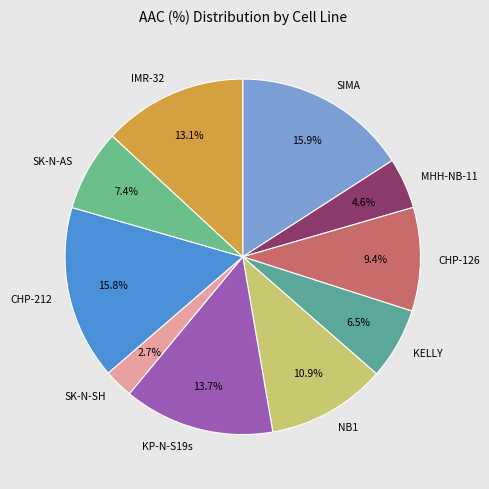

How much of the chart is everything except SK-N-SH?

97.3%